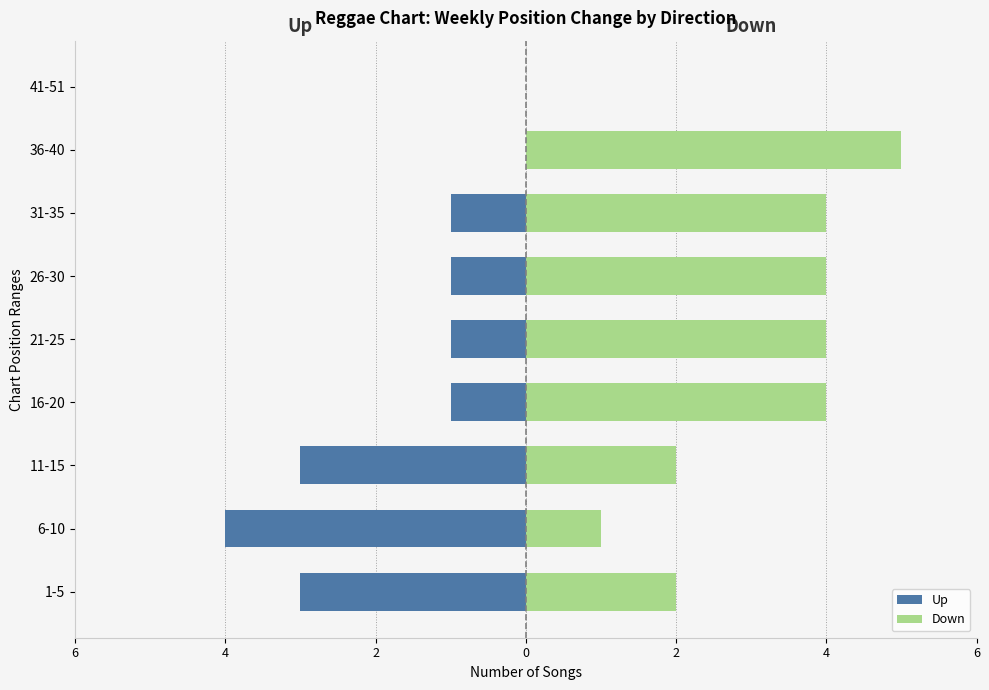

Rank the series by their maximum value, from highest to lowest.

Down, Up